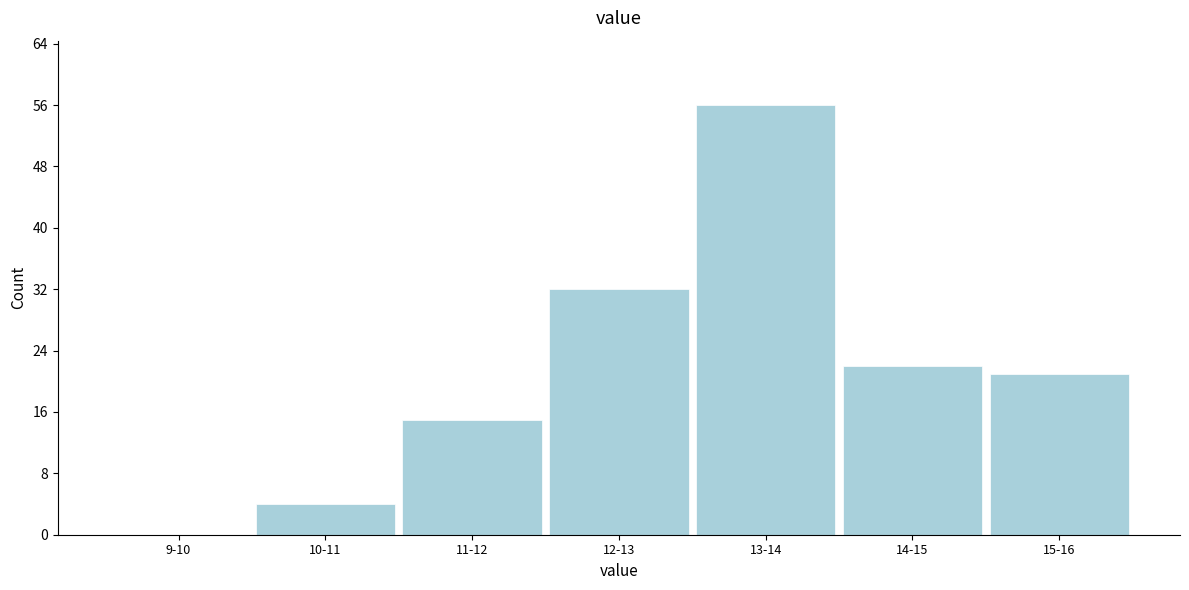

Reading right to left, transcribe all the data shown in this chart.

15-16=21	14-15=22	13-14=56	12-13=32	11-12=15	10-11=4	9-10=0